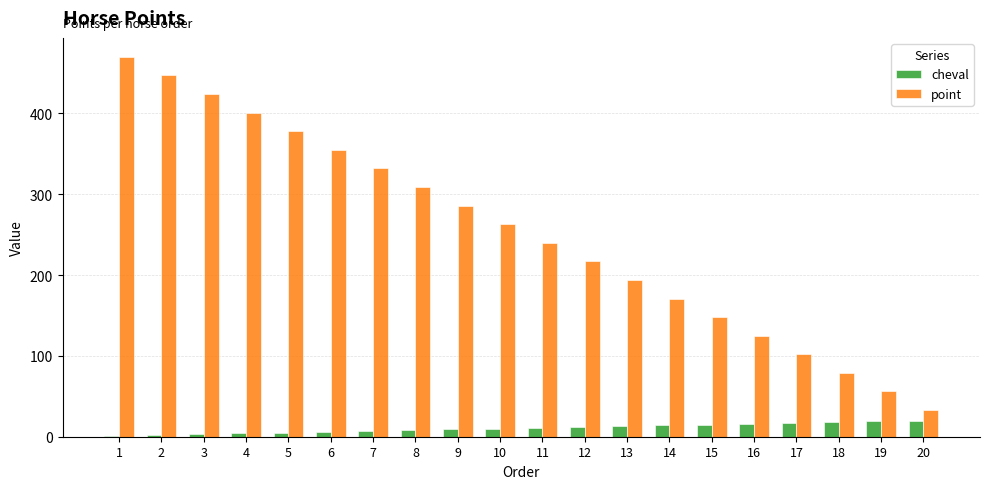

Between 11 and 13, which series saw the biggest shift?

point